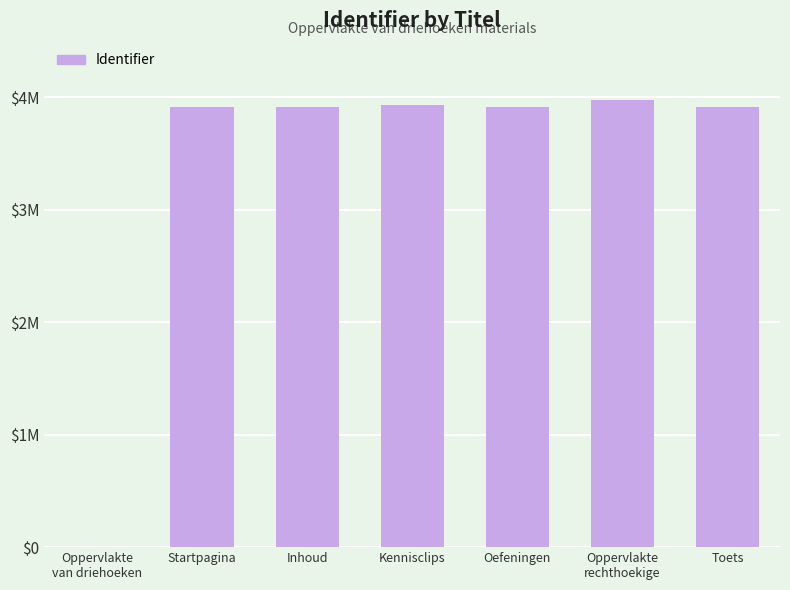

Are the bars horizontal?

No